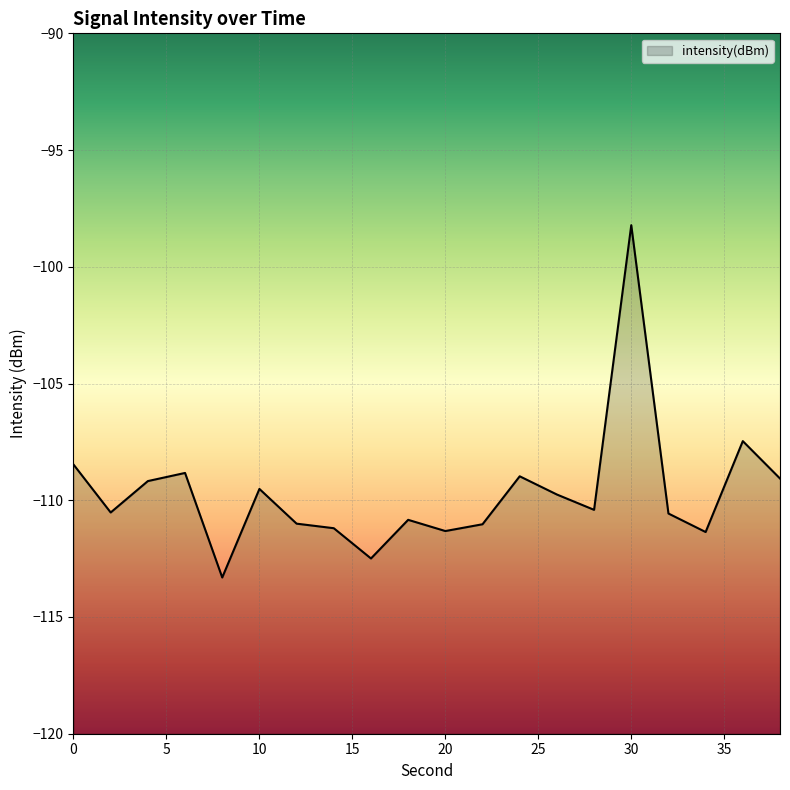

Rank the categories by value from lowest to highest.

8, 16, 34, 20, 14, 22, 12, 18, 32, 2, 28, 26, 10, 4, 38, 24, 6, 0, 36, 30